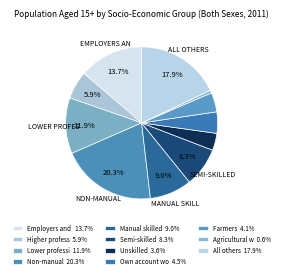

To the nearest percent, what is the average slice percentage?

9%